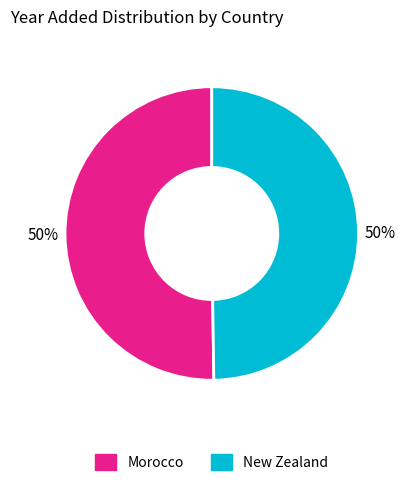

Is it true that Morocco is 50% of the pie?

True